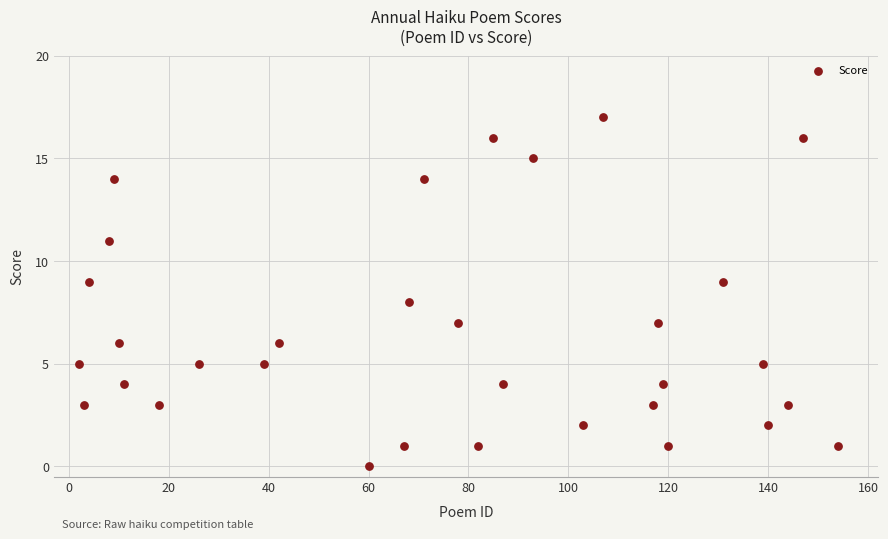

What is the range of Y values (max minus min)?

17